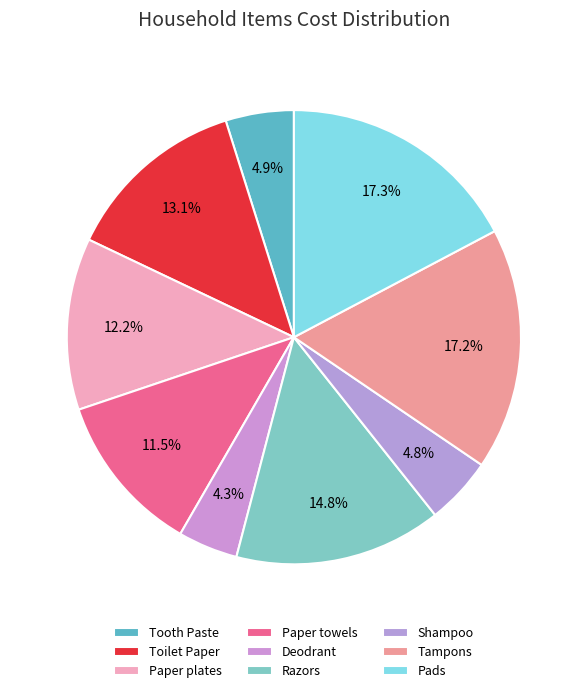

What percentage do Tampons and Deodrant together represent?

21.5%